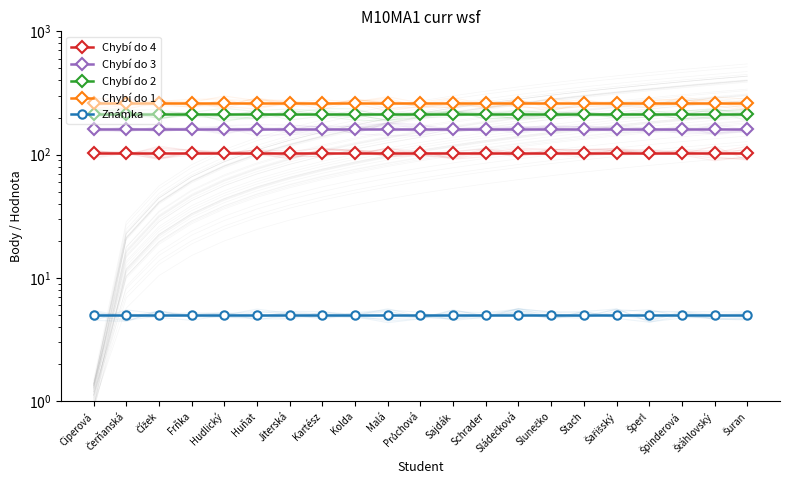

Is it true that Chybí do 3 equals 160 at Sajdák?

True